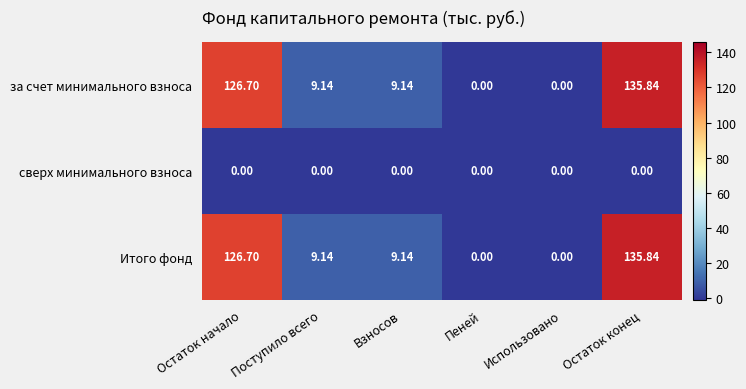

Where does the за счет минимального взноса series first go above 9?

Остаток начало